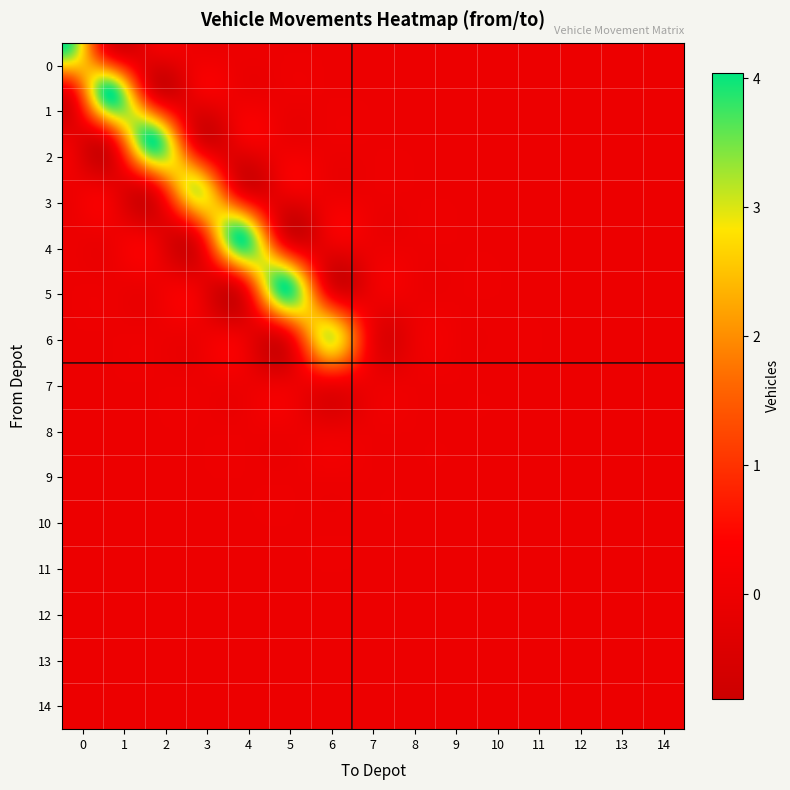

Is the value of 4 at 13 greater than the value of 13 at 9?

No